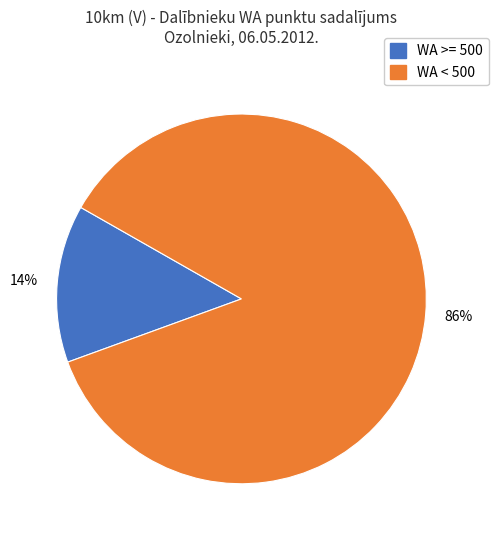

To the nearest percent, what is the average slice percentage?

50%